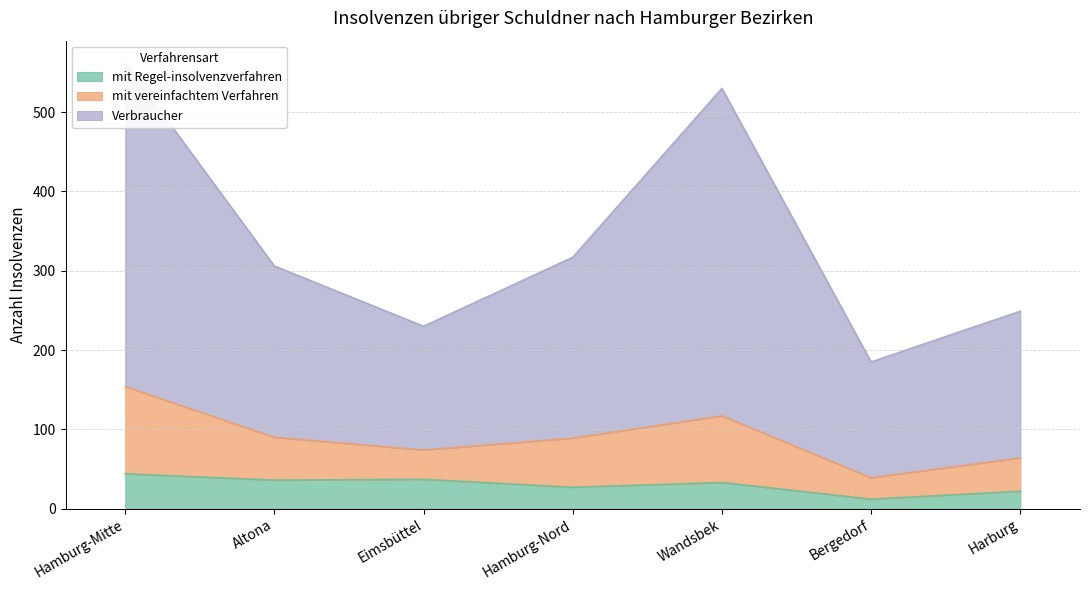

Rank the categories by mit Regel-insolvenzverfahren value from highest to lowest.

Hamburg-Mitte, Eimsbüttel, Altona, Wandsbek, Hamburg-Nord, Harburg, Bergedorf